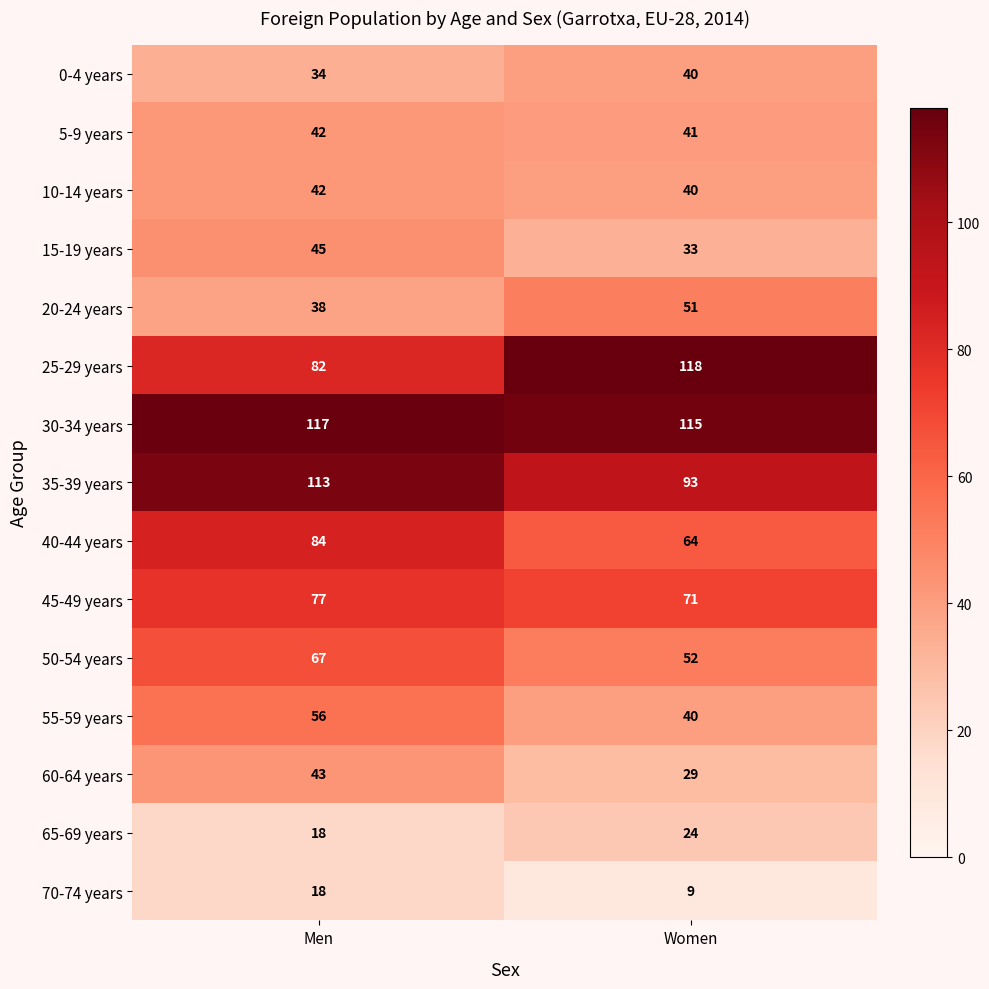

True or false: 55-59 years has a value of 64 at Women.

False